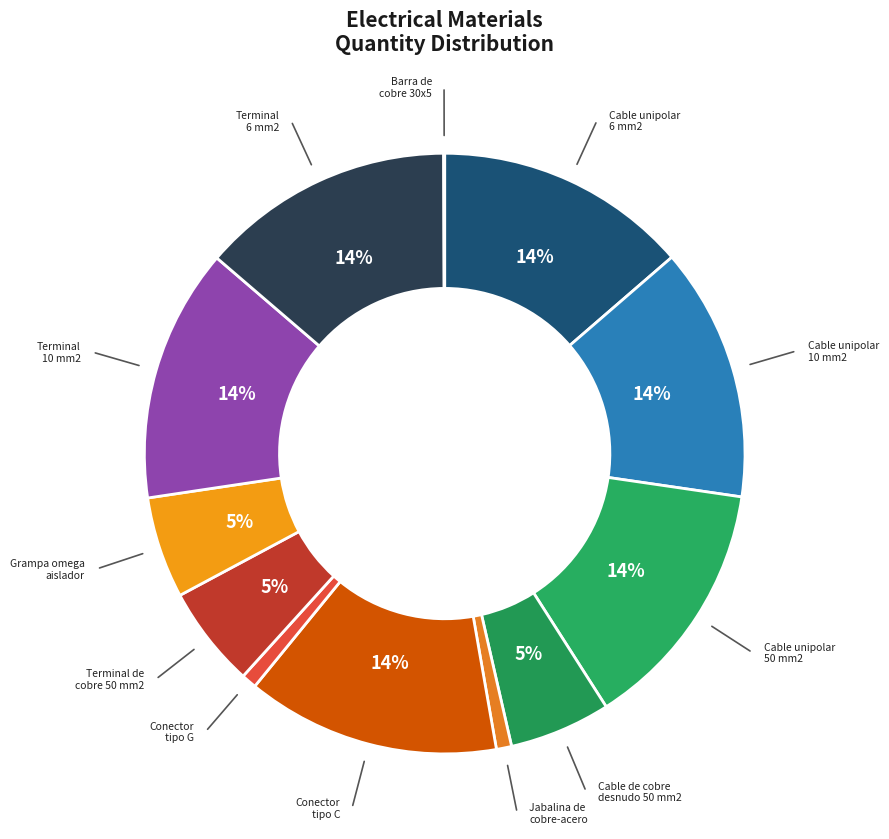

Does any single category account for the majority?

No